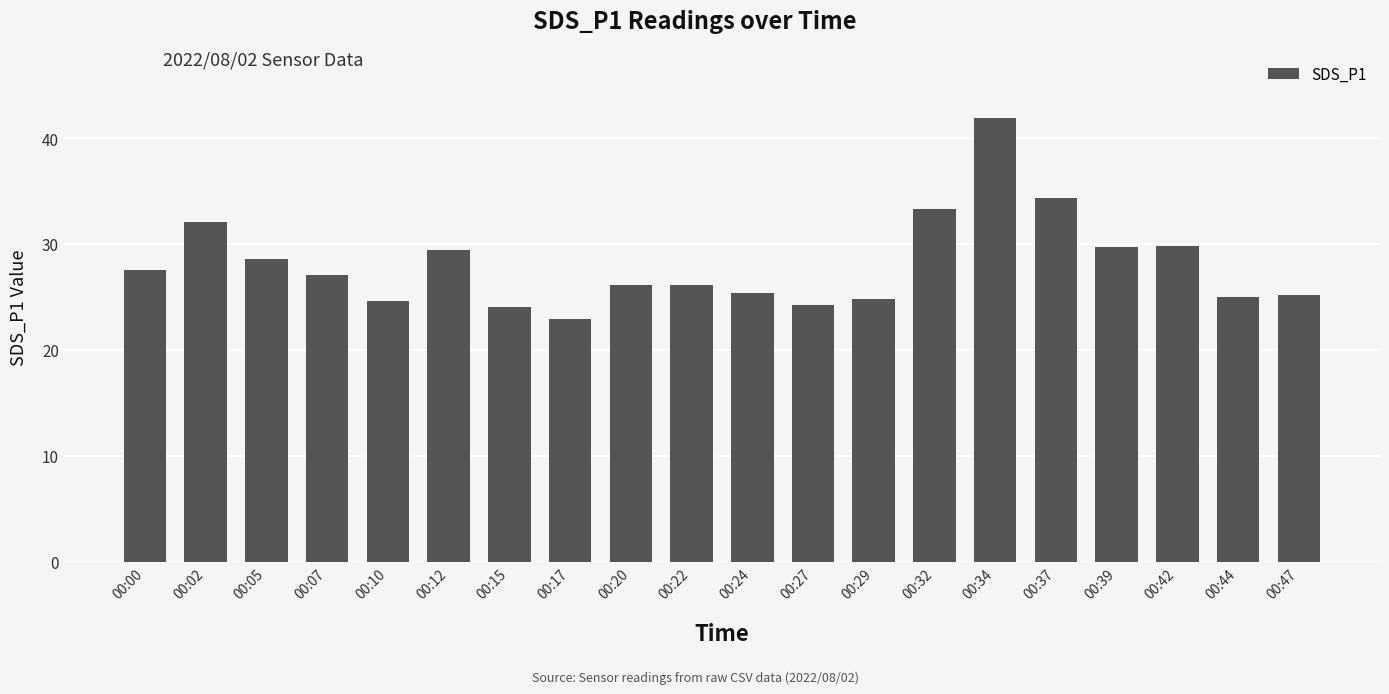

The chart shows a value of 33.5 at 00:24. True or false?

False